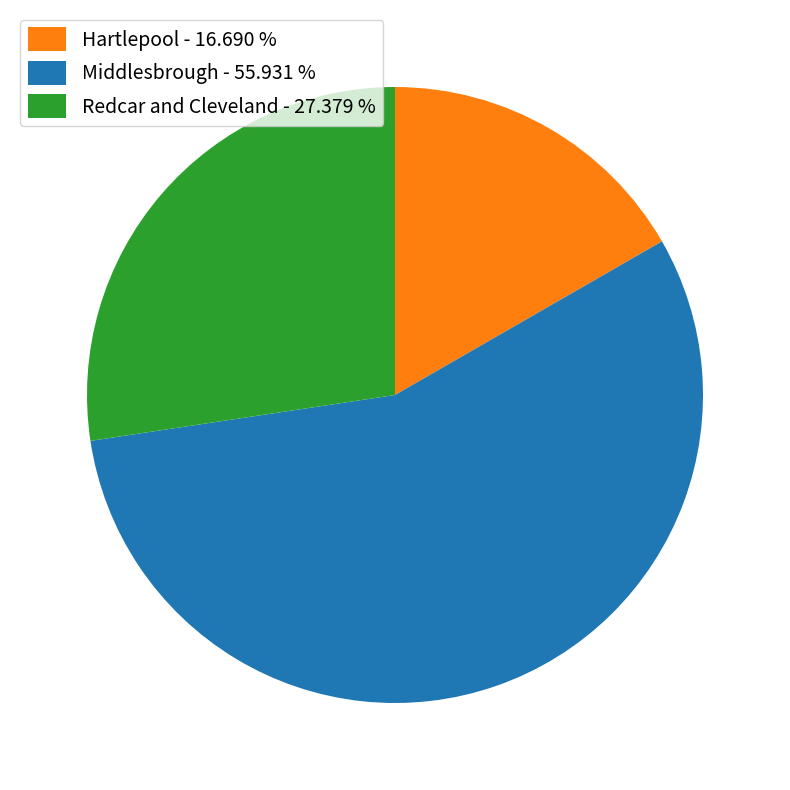

Which category has the biggest portion of the pie?

Middlesbrough - 55.931 %